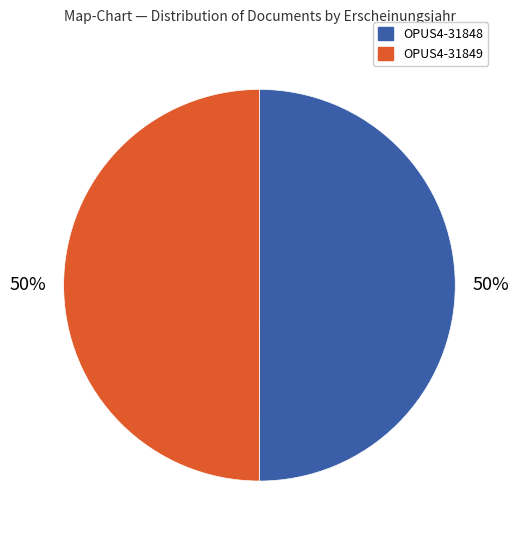

Is the sum of OPUS4-31849 and OPUS4-31848 greater than half?

Yes